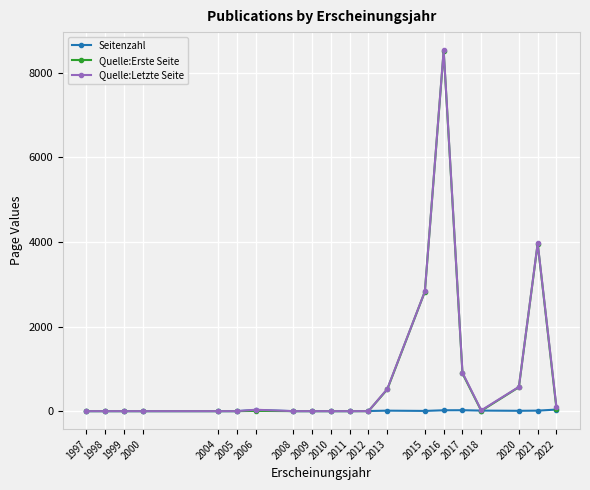

The value of Quelle:Letzte Seite at 2011 is 0.0. True or false?

True